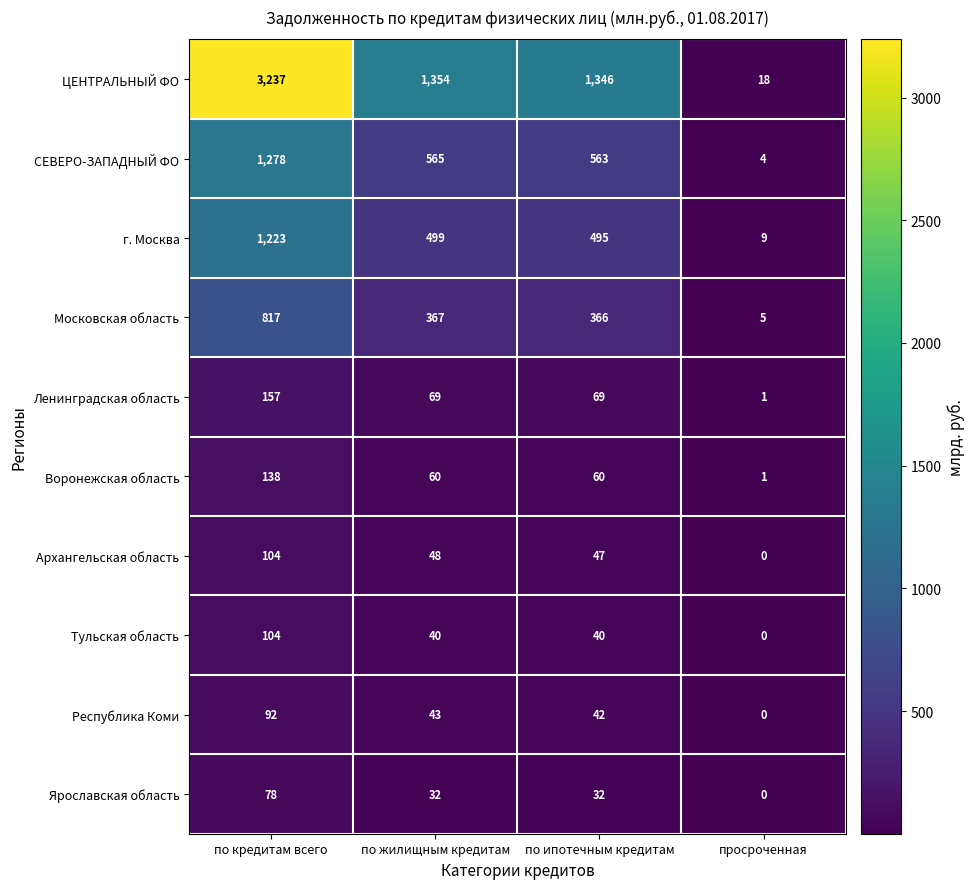

Which label corresponds to the smallest value in the chart?

просроченная